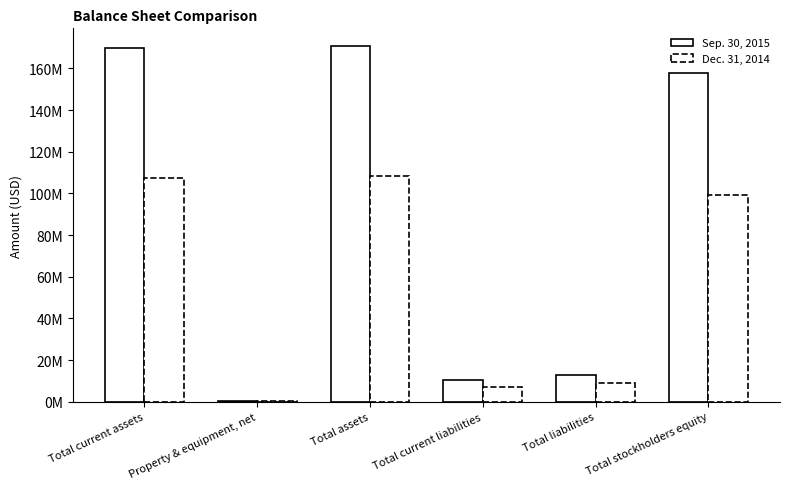

What is the value of the Sep. 30, 2015 bar at the 5th from the left?

12929625